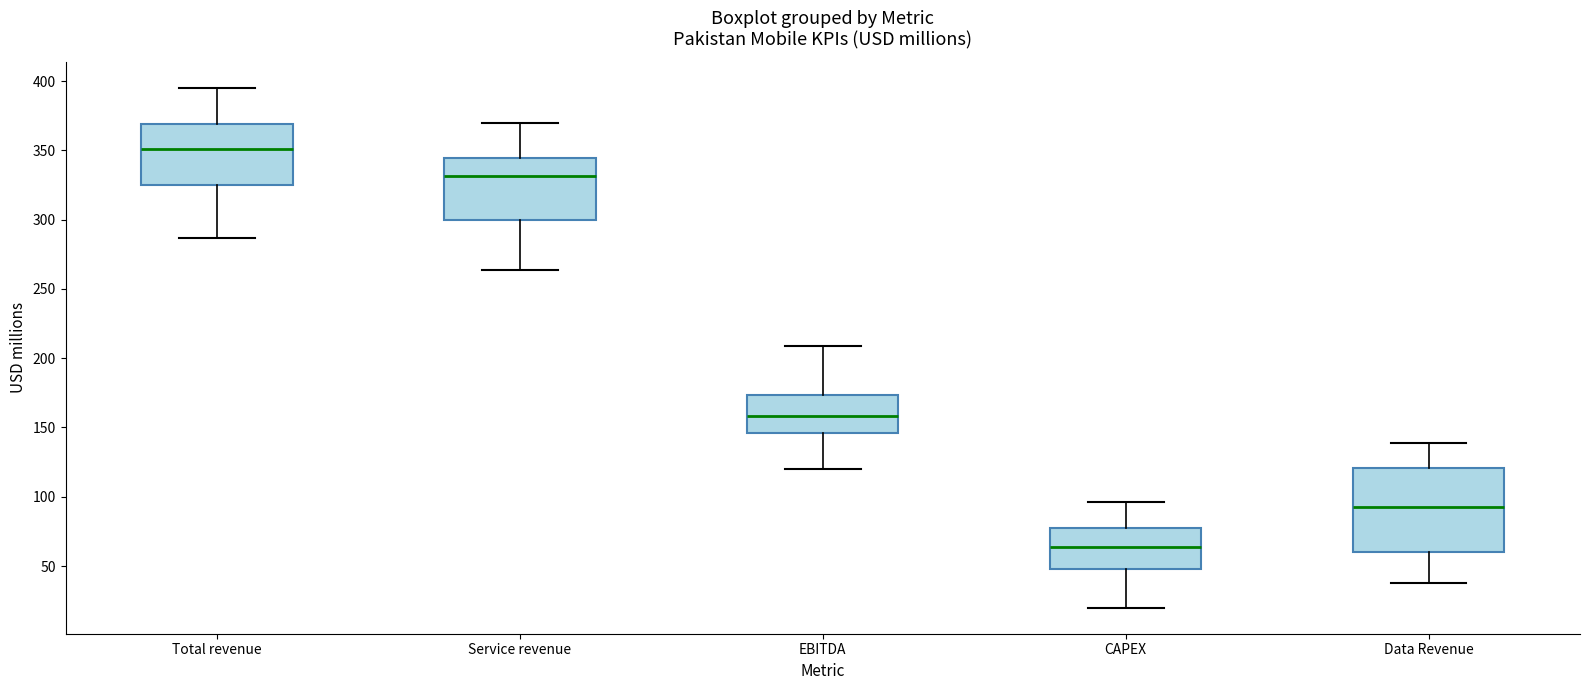

Which box has the highest median line?

Total revenue